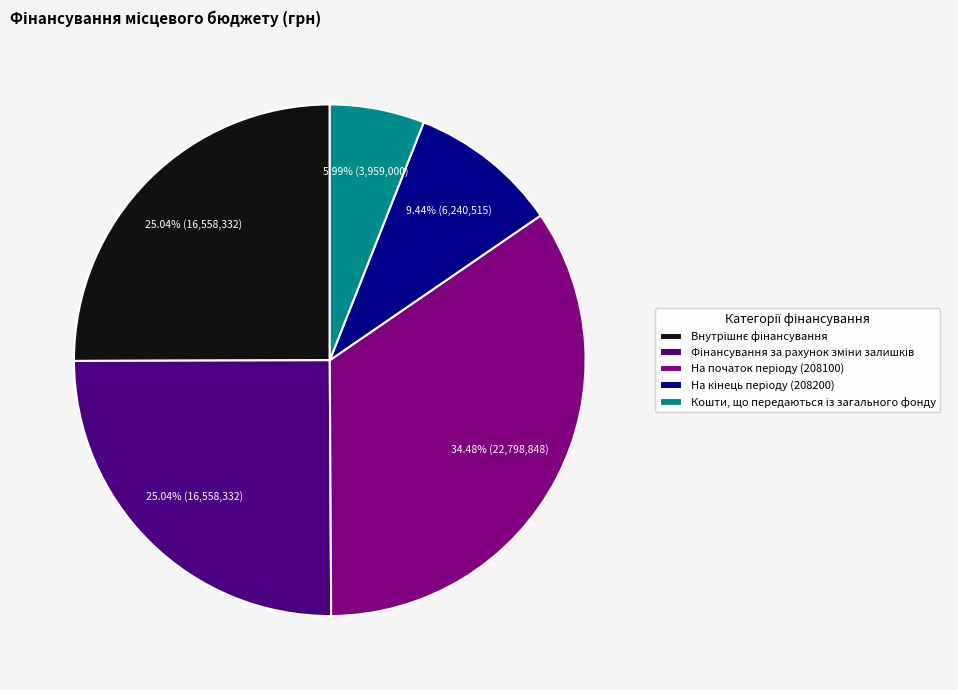

Is there any slice that represents more than half of the pie?

No